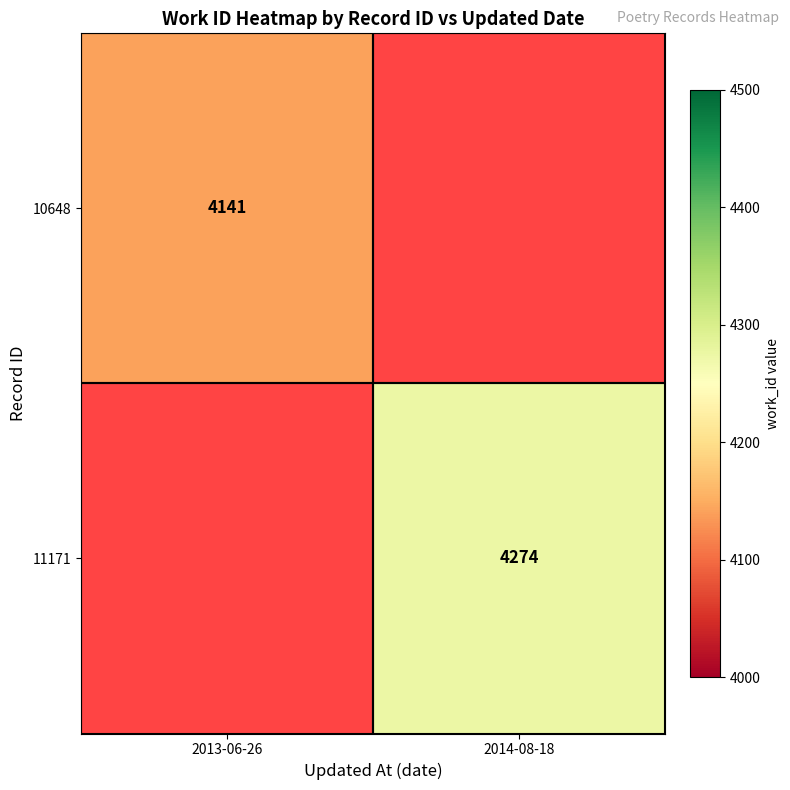

Is it true that 10648 equals 4141 at 2013-06-26?

True